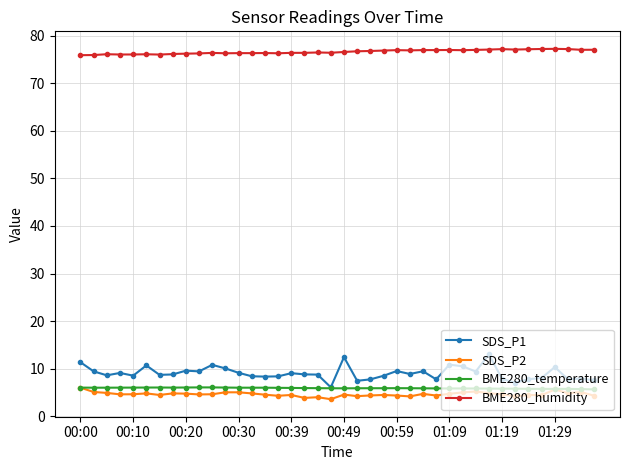

True or false: BME280_humidity and SDS_P1 intersect in this chart.

False